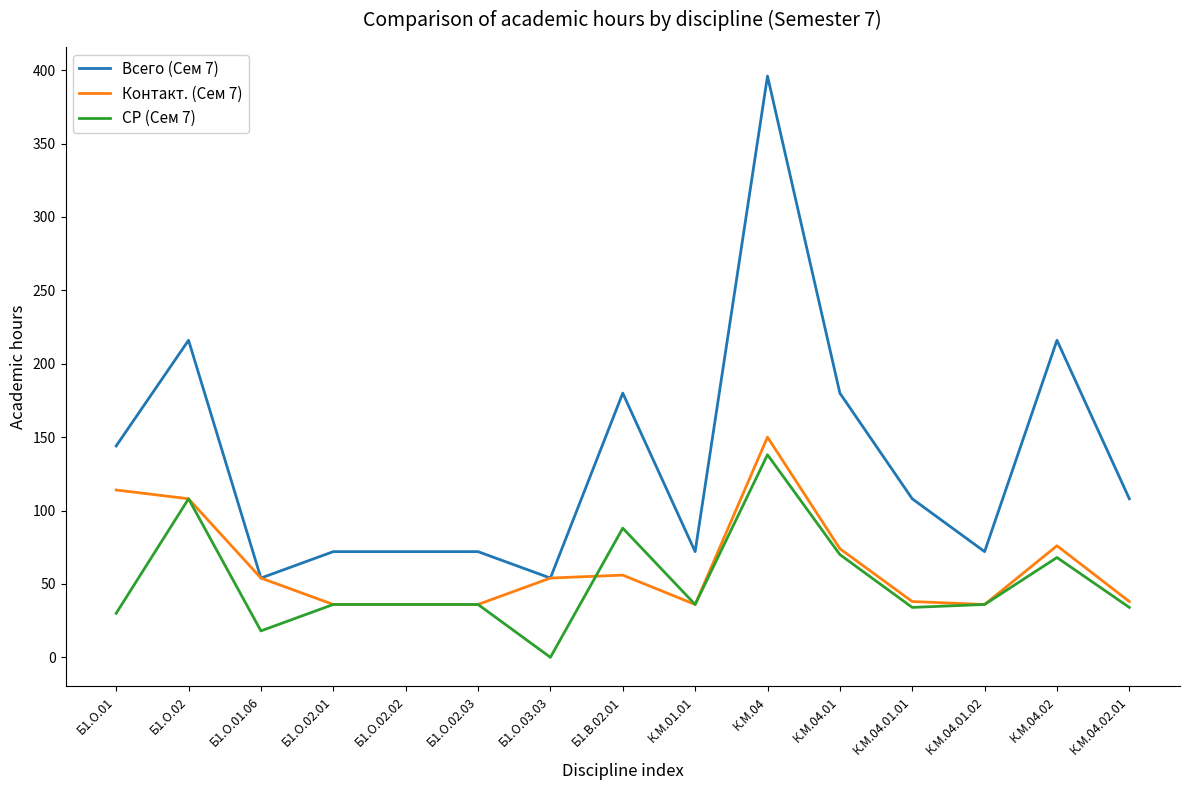

What is the average value of the Контакт. (Сем 7) series?

63